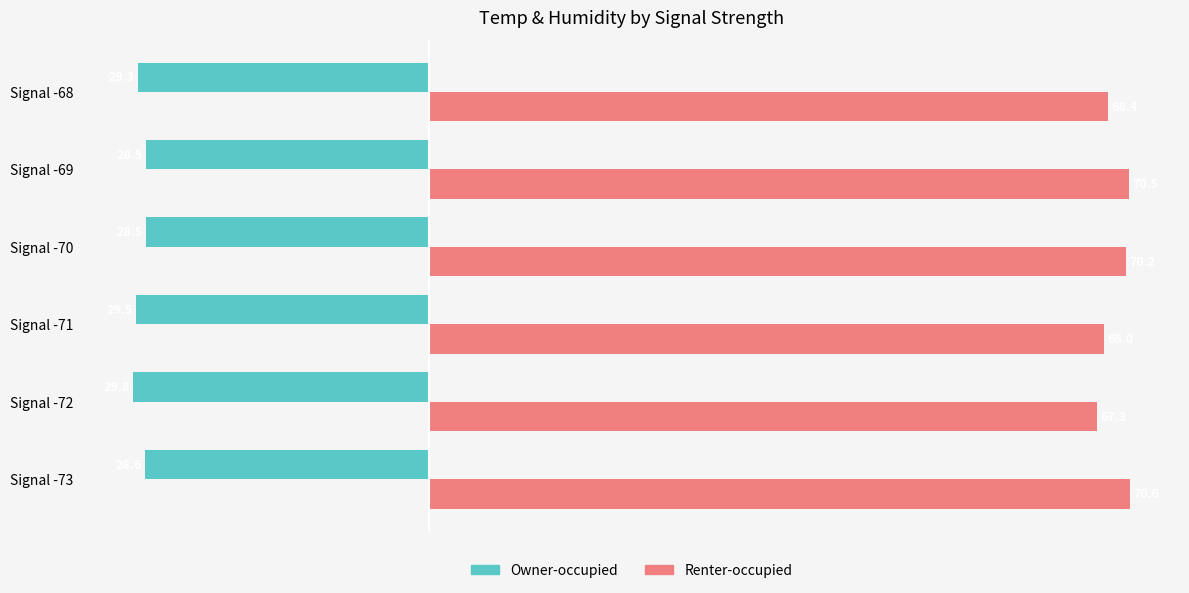

What is the difference between the maximum and second lowest values in the Renter-occupied series?

2.6